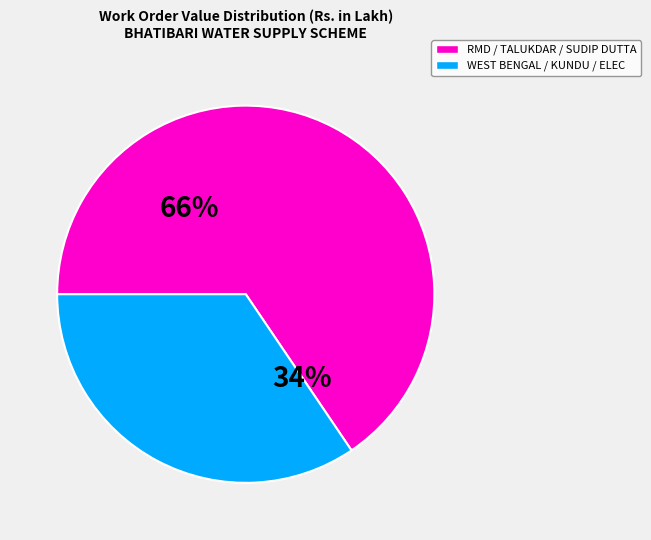

Is there any slice that represents more than half of the pie?

Yes